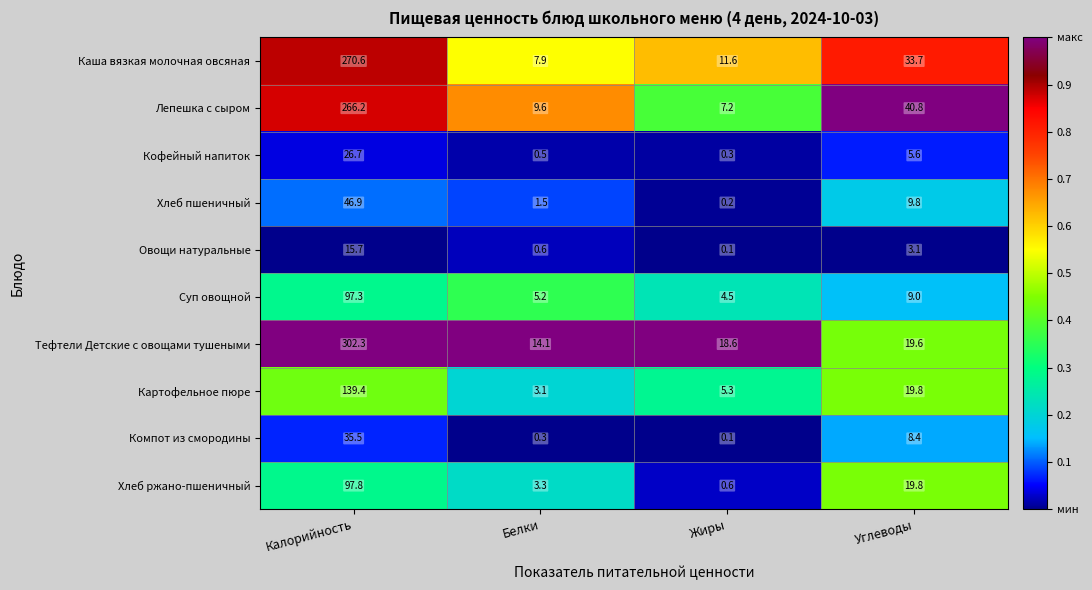

What is the difference between the Хлеб пшеничный values at Белки and Жиры?

1.3